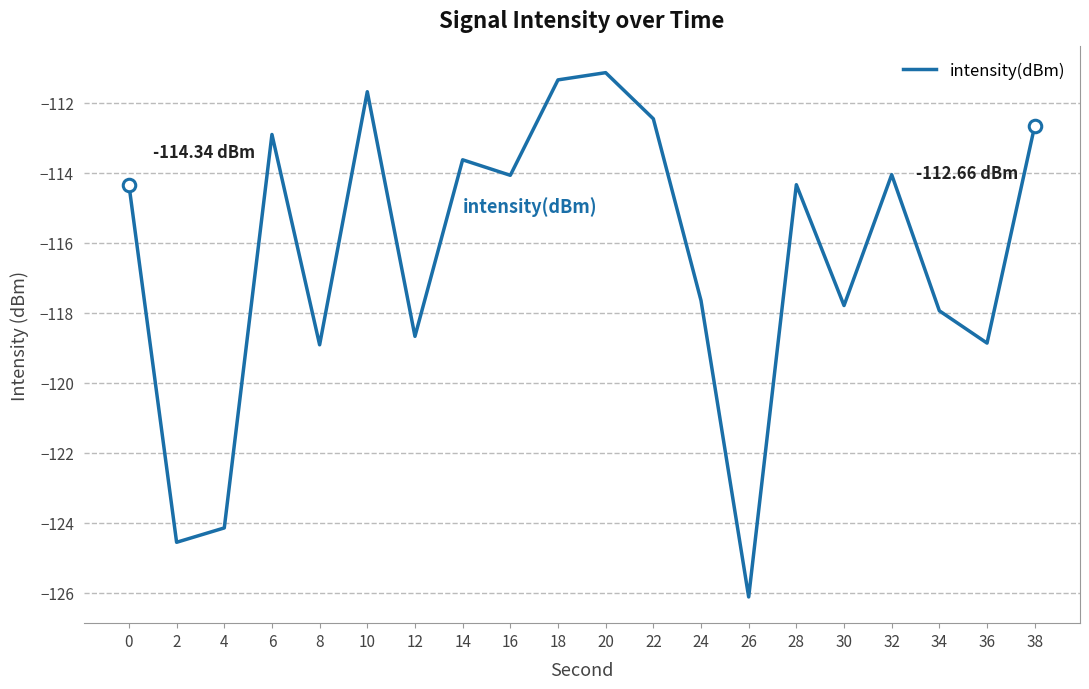

True or false: the data has more than 0 interior local peaks.

True